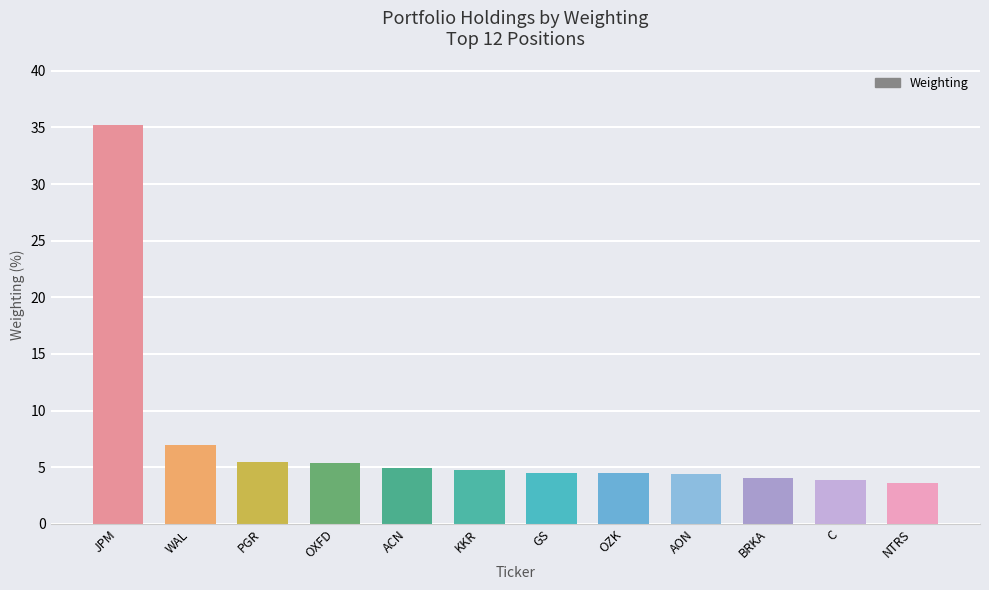

What is the difference between the maximum and minimum values?

31.5